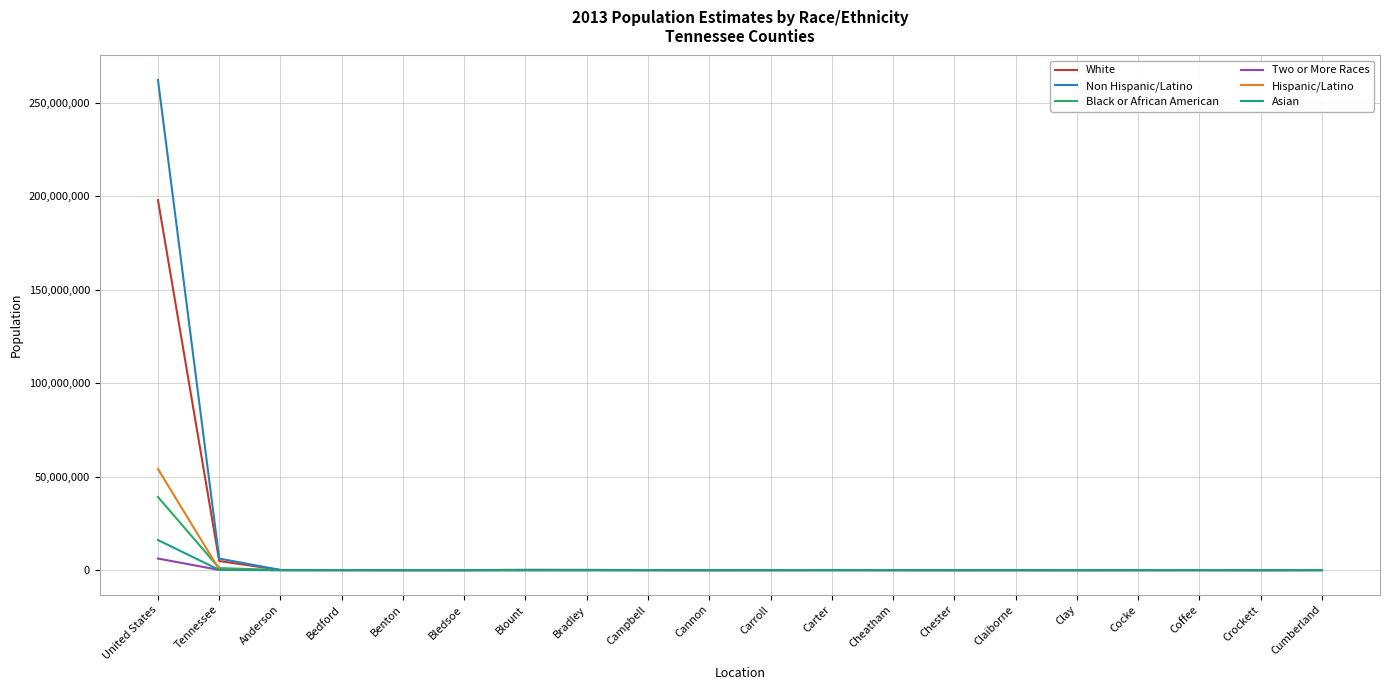

Which series has the largest total across all categories?

Non Hispanic/Latino